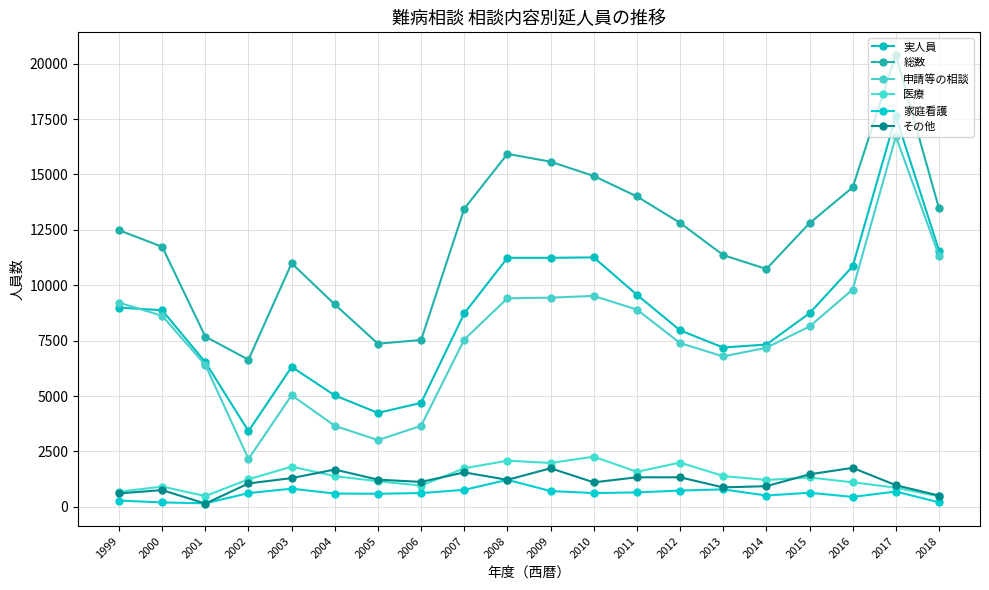

Reading right to left, list all the values displayed in this chart.

実人員: 2018=11567	2017=17626	2016=10855	2015=8735	2014=7324	2013=7189	2012=7964	2011=9570	2010=11257	2009=11237	2008=11237	2007=8730	2006=4691	2005=4238	2004=5027	2003=6313	2002=3415	2001=6524	2000=8870	1999=8992
総数: 2018=13468	2017=20402	2016=14418	2015=12801	2014=10733	2013=11361	2012=12815	2011=14007	2010=14931	2009=15576	2008=15929	2007=13455	2006=7531	2005=7360	2004=9133	2003=10992	2002=6641	2001=7680	2000=11736	1999=12483
申請等の相談: 2018=11334	2017=16720	2016=9806	2015=8138	2014=7179	2013=6785	2012=7390	2011=8902	2010=9517	2009=9441	2008=9411	2007=7550	2006=3656	2005=3008	2004=3654	2003=5036	2002=2159	2001=6401	2000=8619	1999=9215
医療: 2018=471	2017=862	2016=1106	2015=1322	2014=1211	2013=1389	2012=1997	2011=1579	2010=2262	2009=1977	2008=2083	2007=1736	2006=956	2005=1154	2004=1385	2003=1811	2002=1241	2001=484	2000=911	1999=682
家庭看護: 2018=200	2017=688	2016=446	2015=635	2014=508	2013=786	2012=731	2011=649	2010=619	2009=712	2008=1215	2007=765	2006=620	2005=588	2004=598	2003=818	2002=618	2001=157	2000=198	1999=280
その他: 2018=504	2017=974	2016=1757	2015=1466	2014=930	2013=875	2012=1331	2011=1332	2010=1103	2009=1739	2008=1217	2007=1553	2006=1123	2005=1225	2004=1681	2003=1294	2002=1054	2001=143	2000=754	1999=603